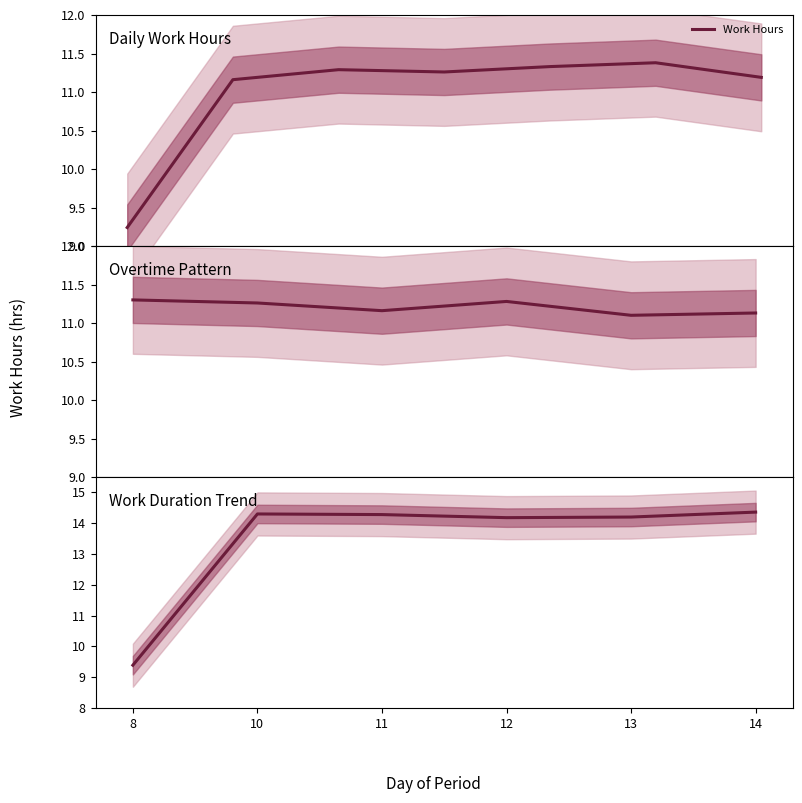

Count the number of data series in this chart.

1